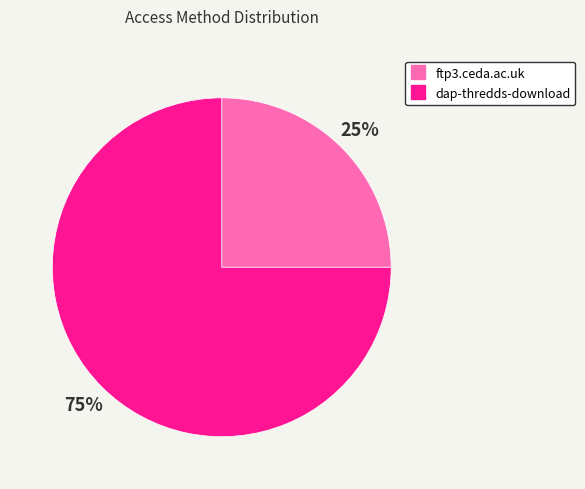

How many segments does this pie chart have?

2